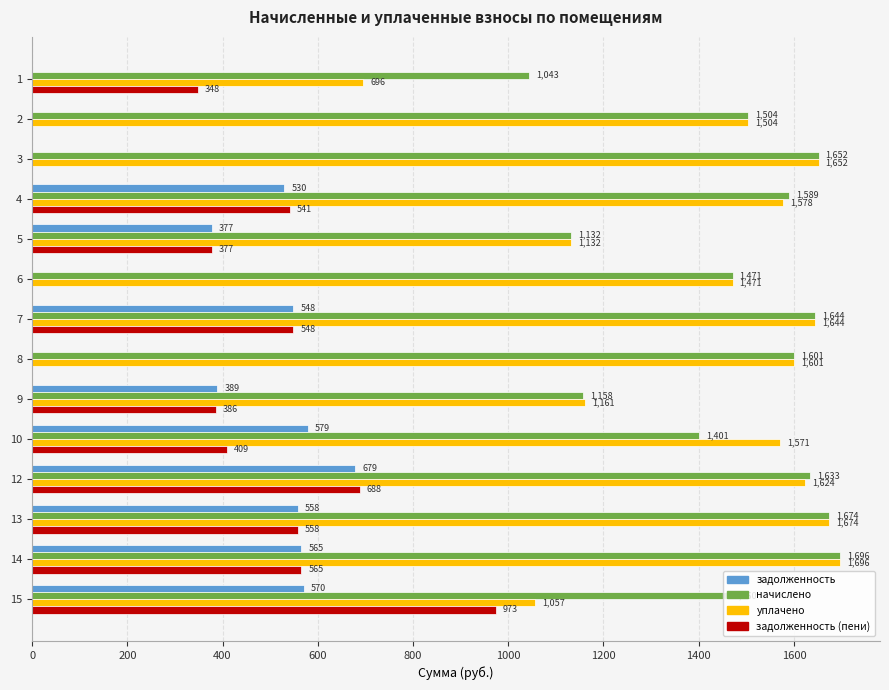

Which series has the largest total across all categories?

начислено